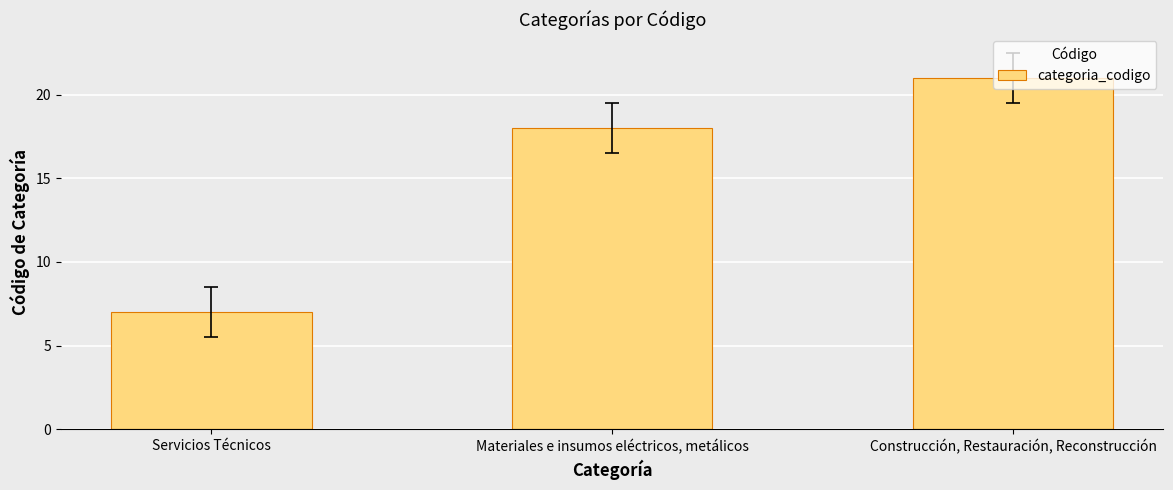

What is the sum of the values at Materiales e insumos eléctricos, metálicos and Construcción, Restauración, Reconstrucción?

39